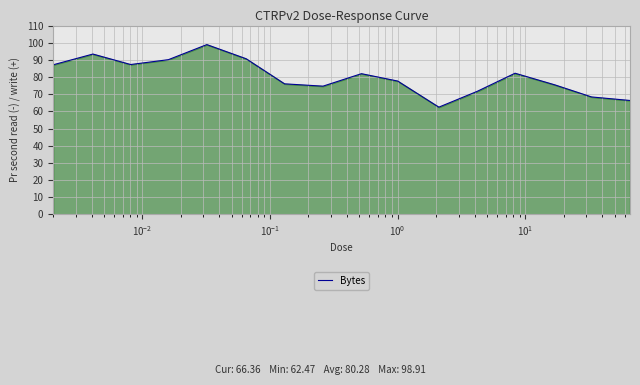

What is the minimum value shown in the chart?

62.5